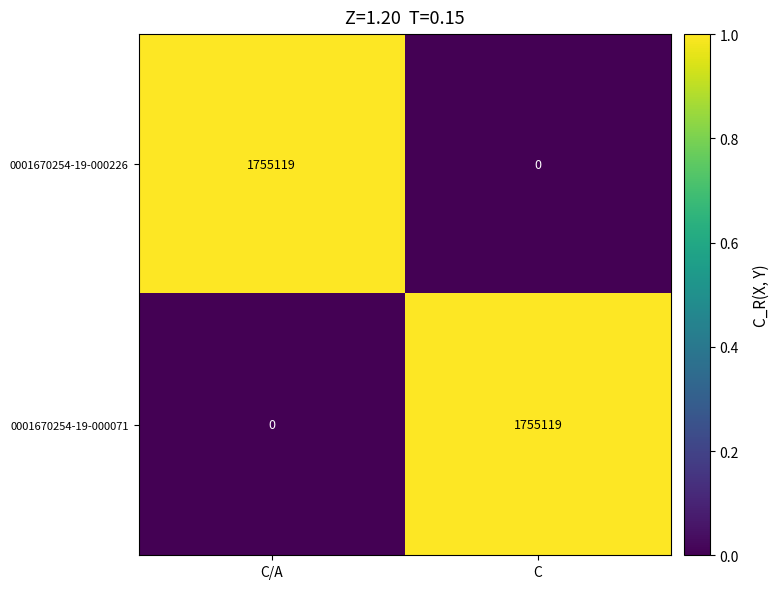

Is it true that 0001670254-19-000071 equals 0 at C/A?

True